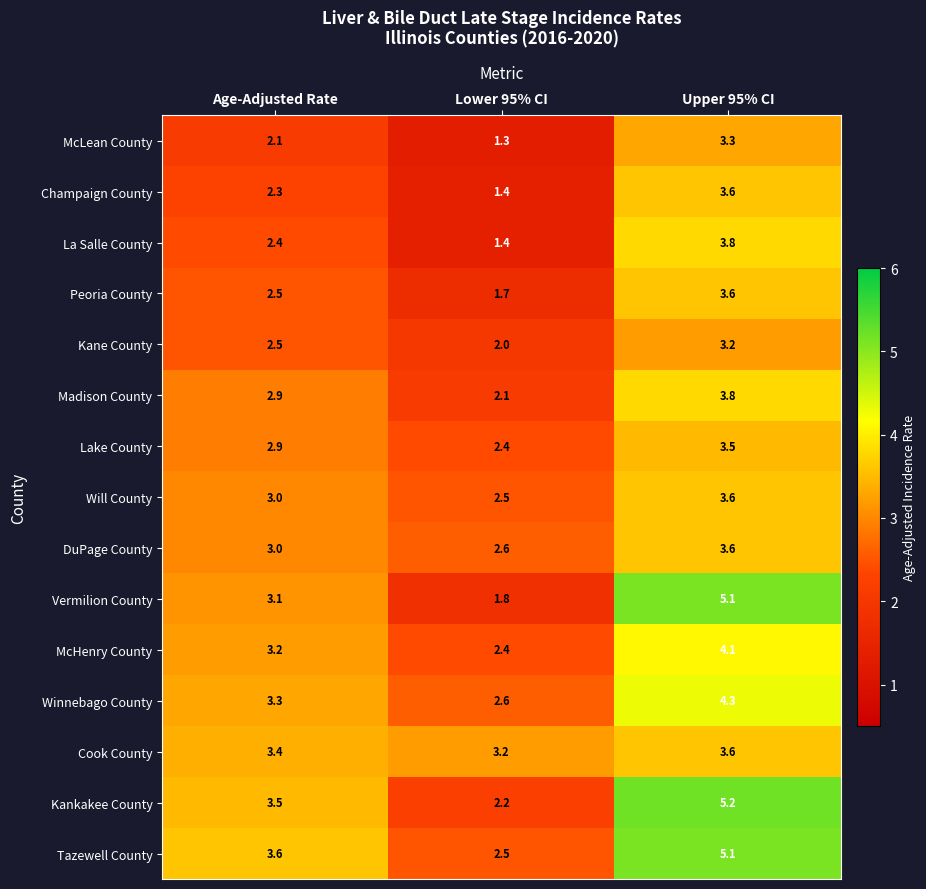

Rank the categories by Winnebago County value from lowest to highest.

Lower 95% CI, Age-Adjusted Rate, Upper 95% CI